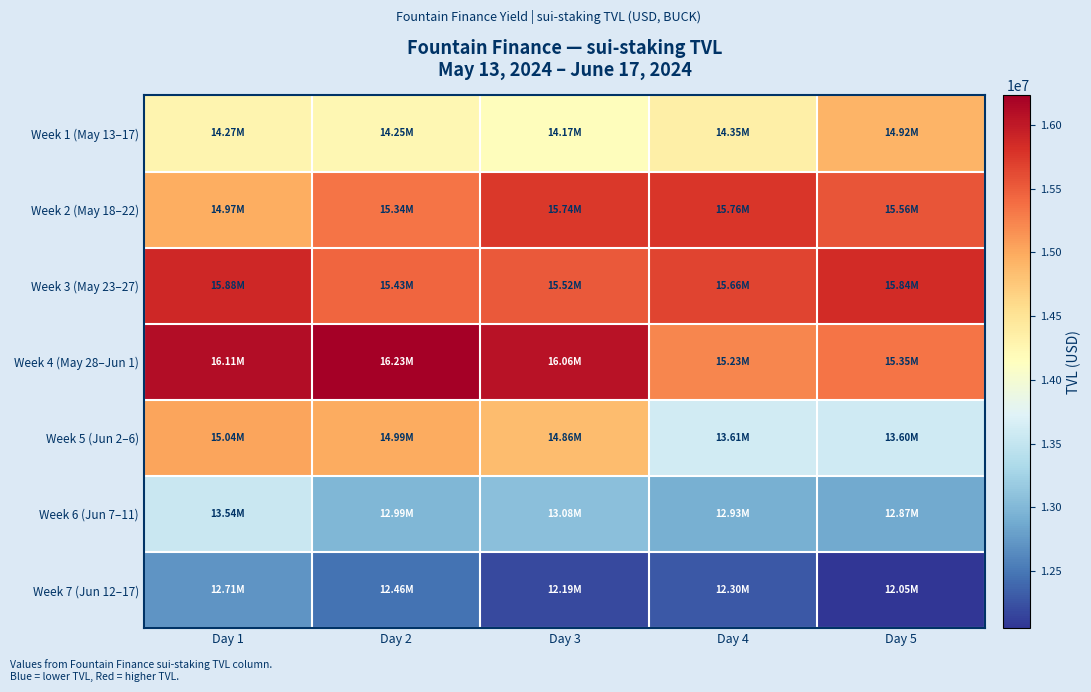

What is the minimum value shown in the chart?

12052341.4